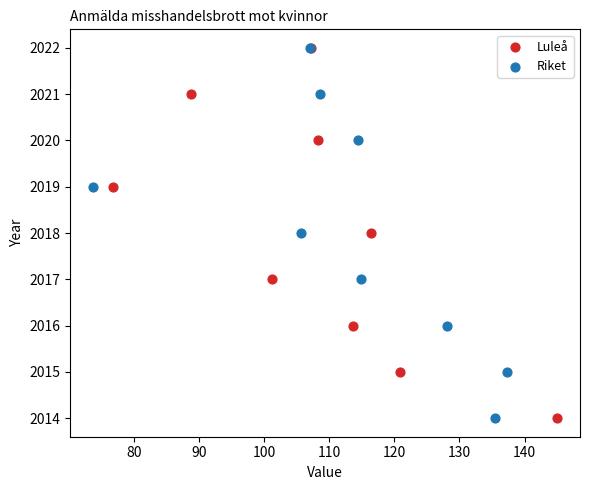

What are all the series names shown in the legend?

Luleå, Riket